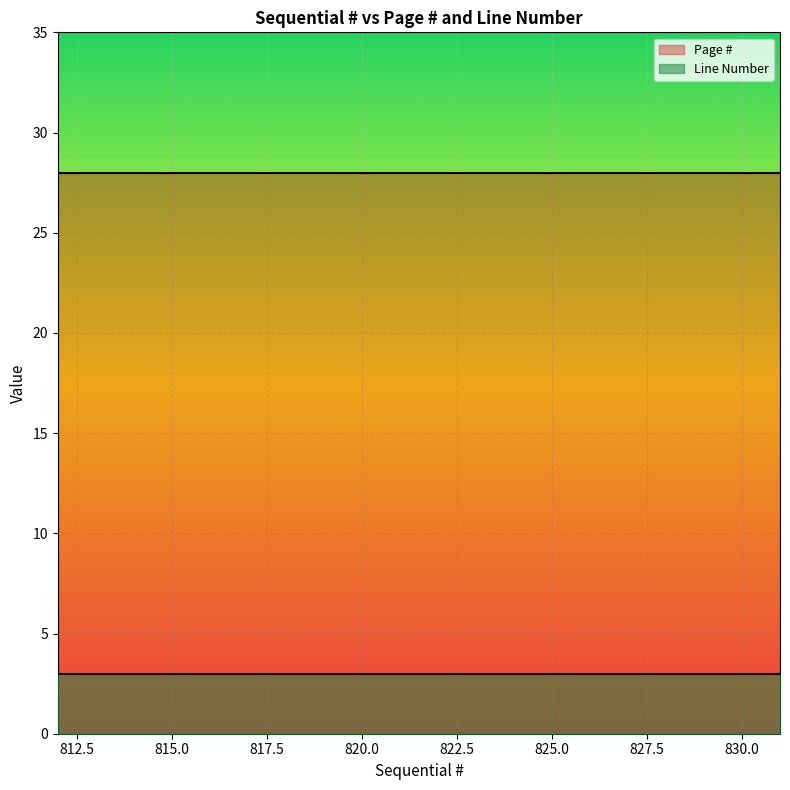

List the labels in order of Page # value, largest first.

812, 813, 814, 815, 816, 817, 818, 819, 820, 821, 822, 823, 824, 825, 826, 827, 828, 829, 830, 831